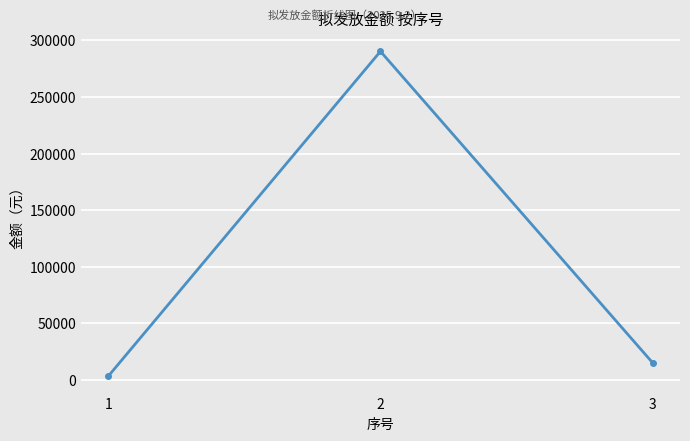

Rank the categories by value from lowest to highest.

1, 3, 2